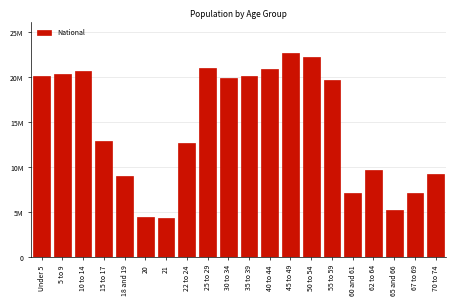

Does the chart contain any negative values?

No